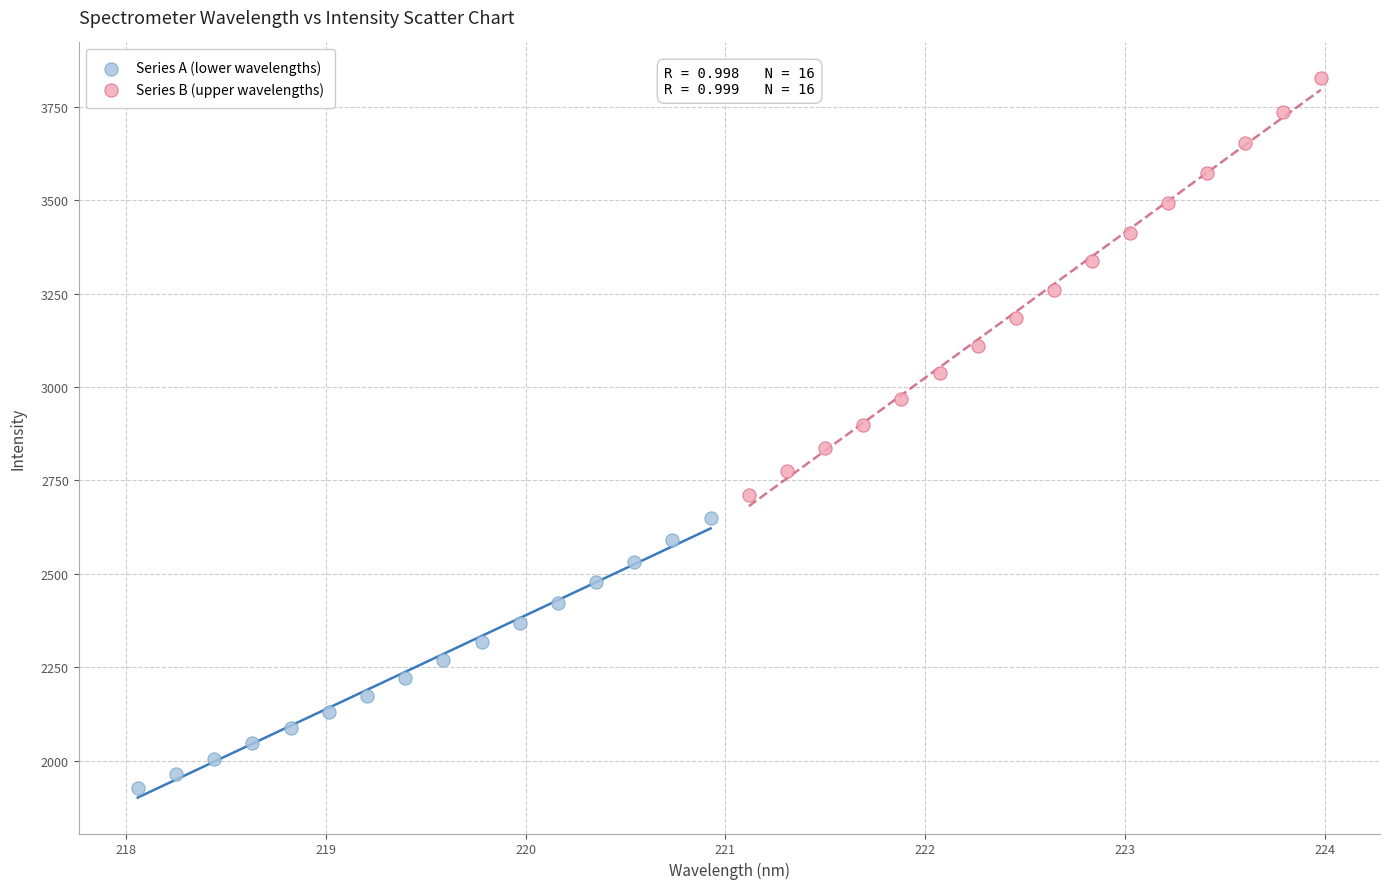

Which series contains the lowest Y value?

Series A (lower wavelengths)